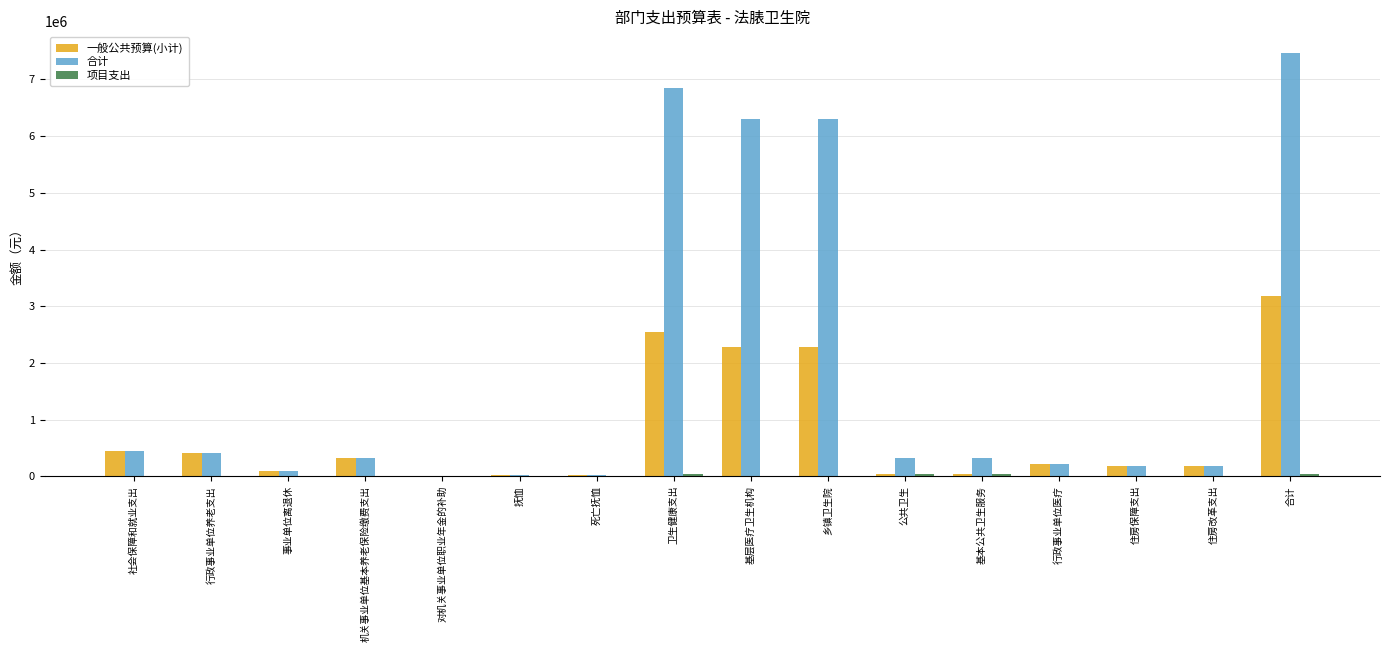

What is the greatest value displayed?

7475945.5